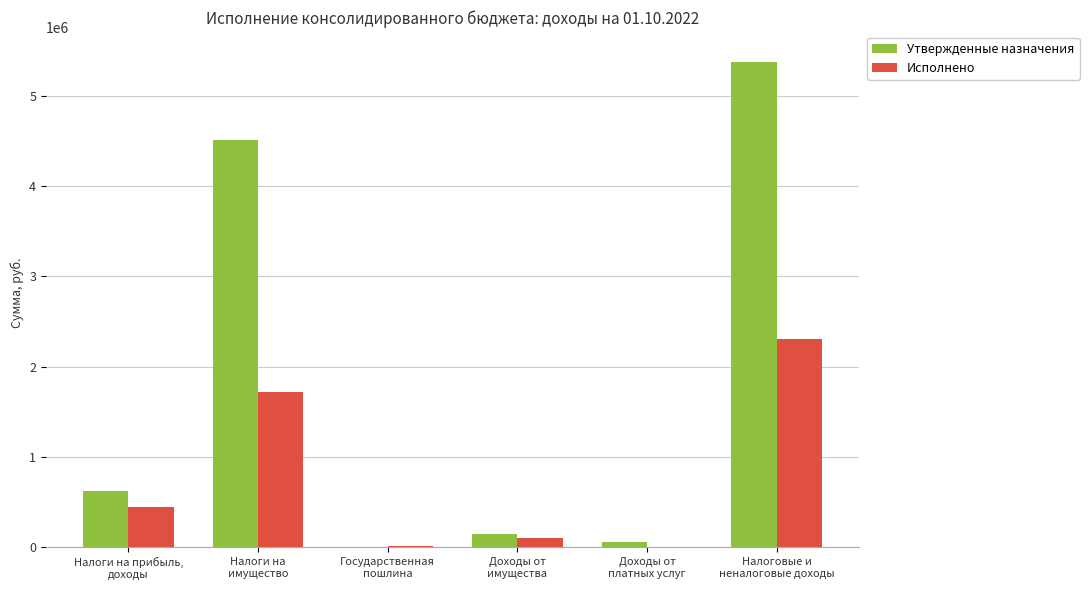

Where is Исполнено nearest to the value 1151286?

Налоги на
имущество